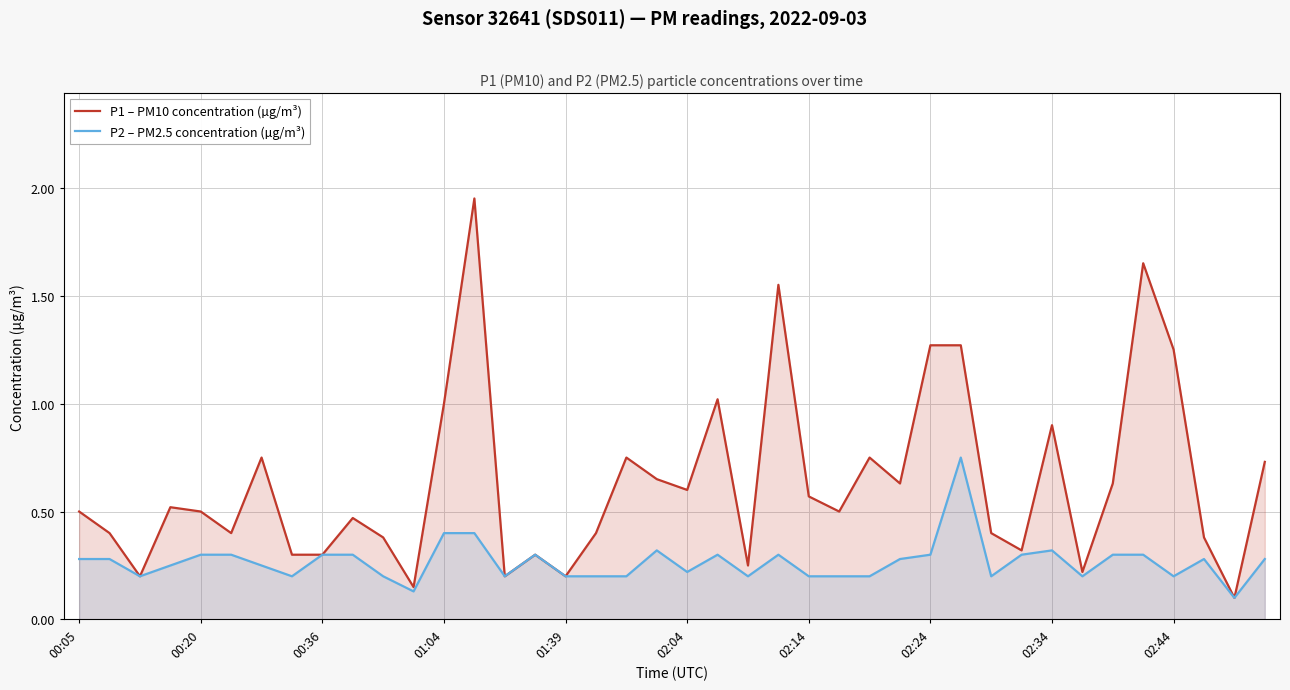

What is the difference between the highest and lowest values at 26?

0.6